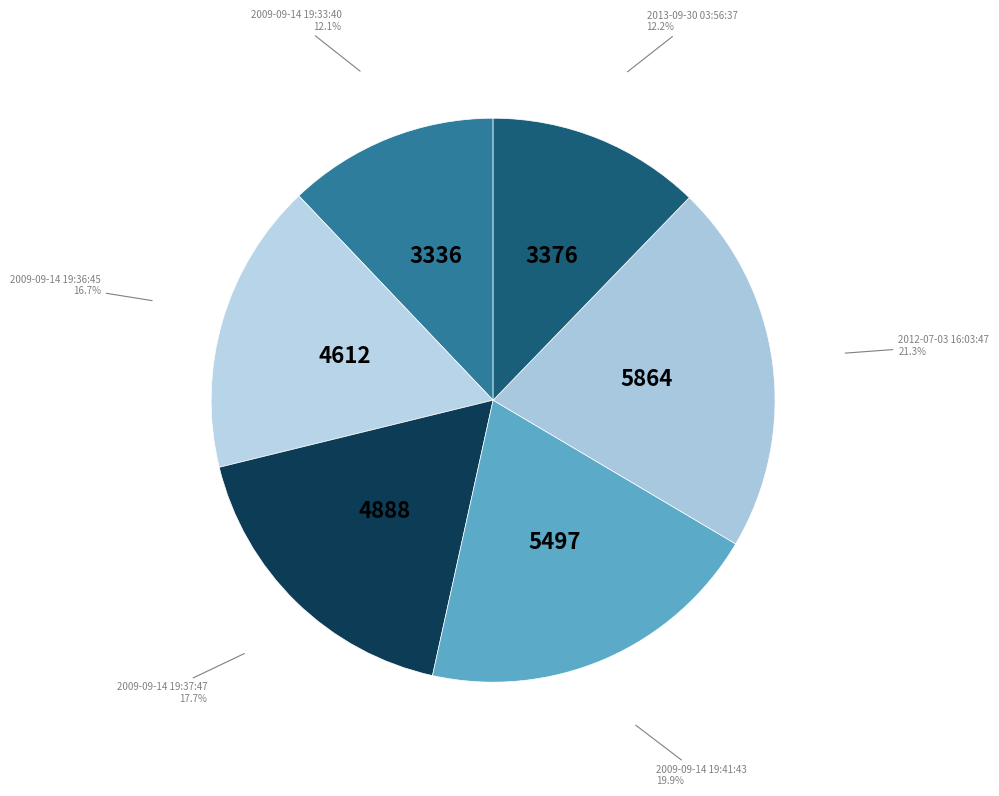

To the nearest percent, what is the difference between the 2012-07-03 16:03:47 and 2009-09-14 19:33:40 slice percentages?

9%